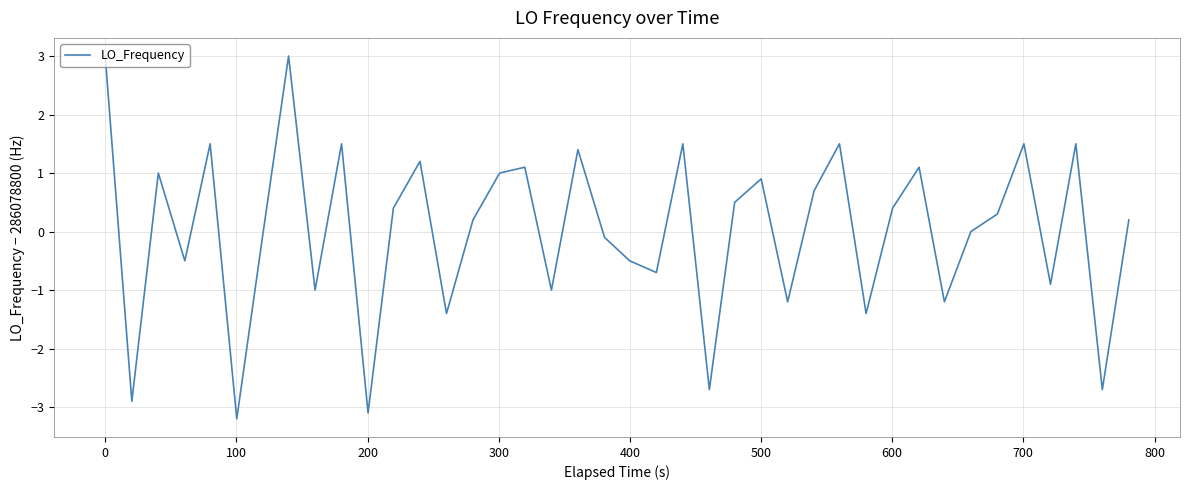

True or false: the data has more than 1 interior local peaks.

True